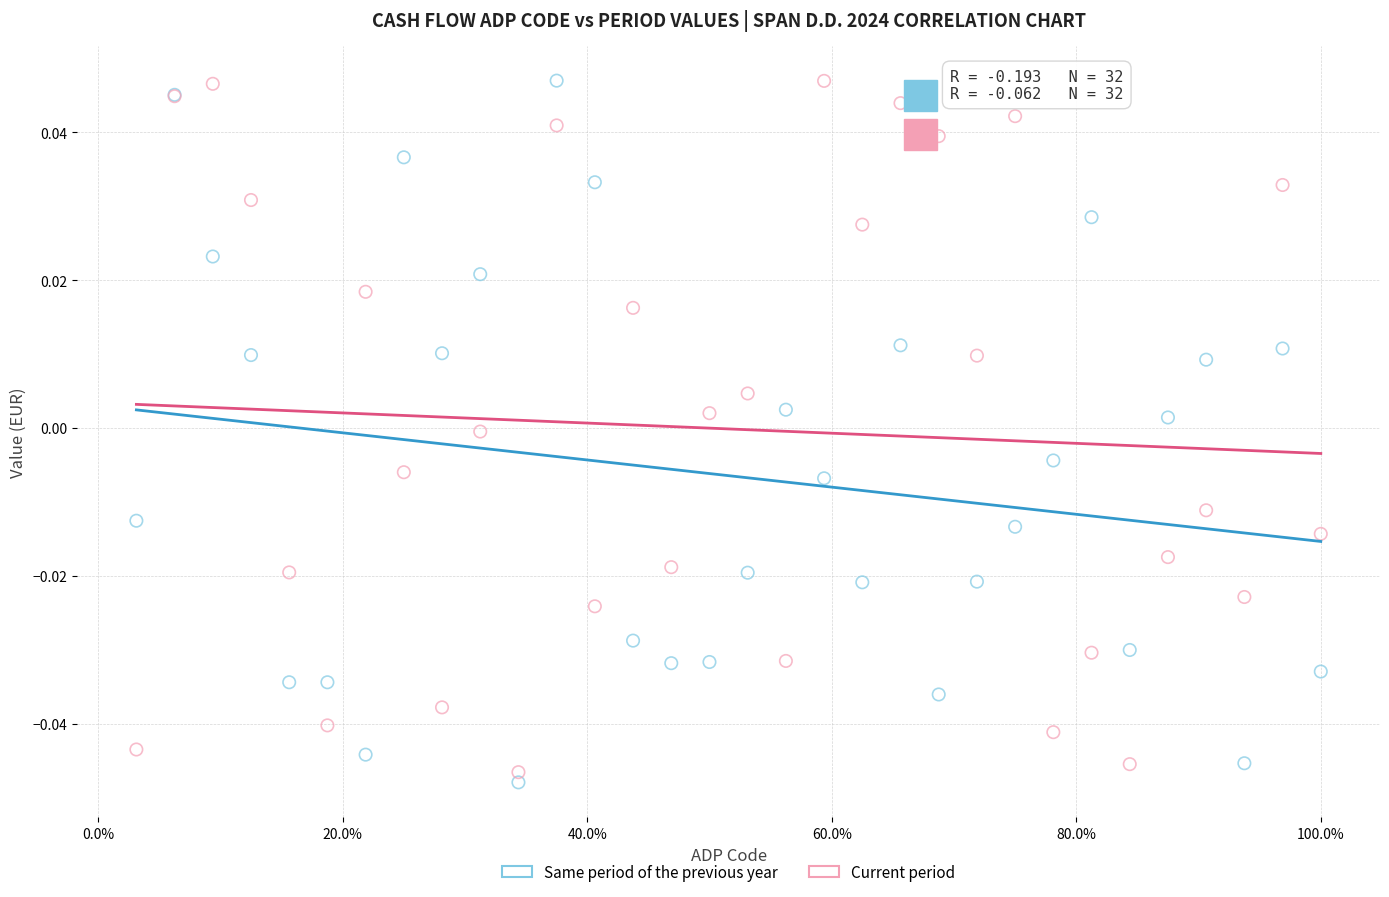

What is the X range (max minus min) for the scatter plot?

1.0